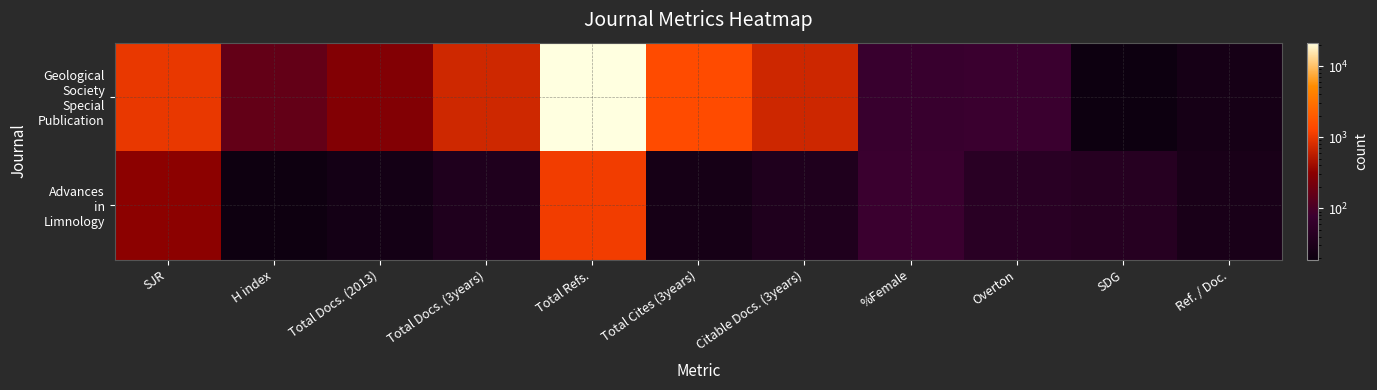

What is the difference between the highest and lowest values at %Female?

4